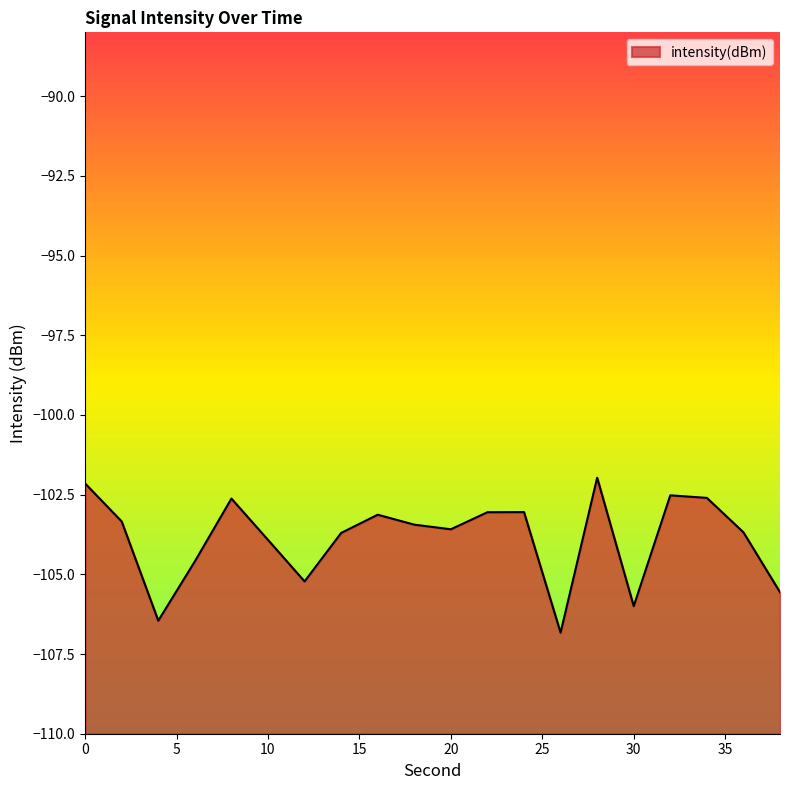

How many categories are shown in the chart?

20